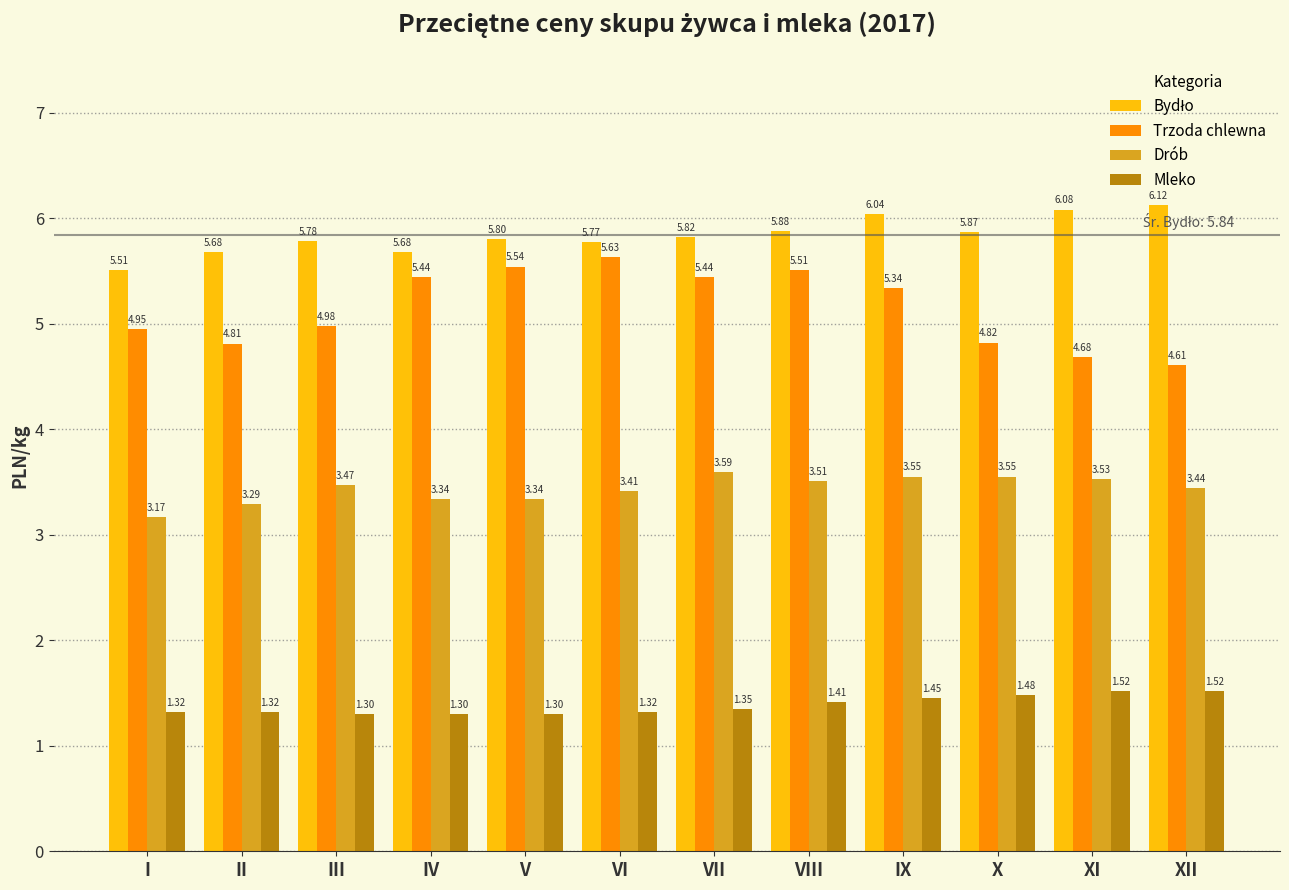

Which series changed the most between III and VII?

Trzoda chlewna